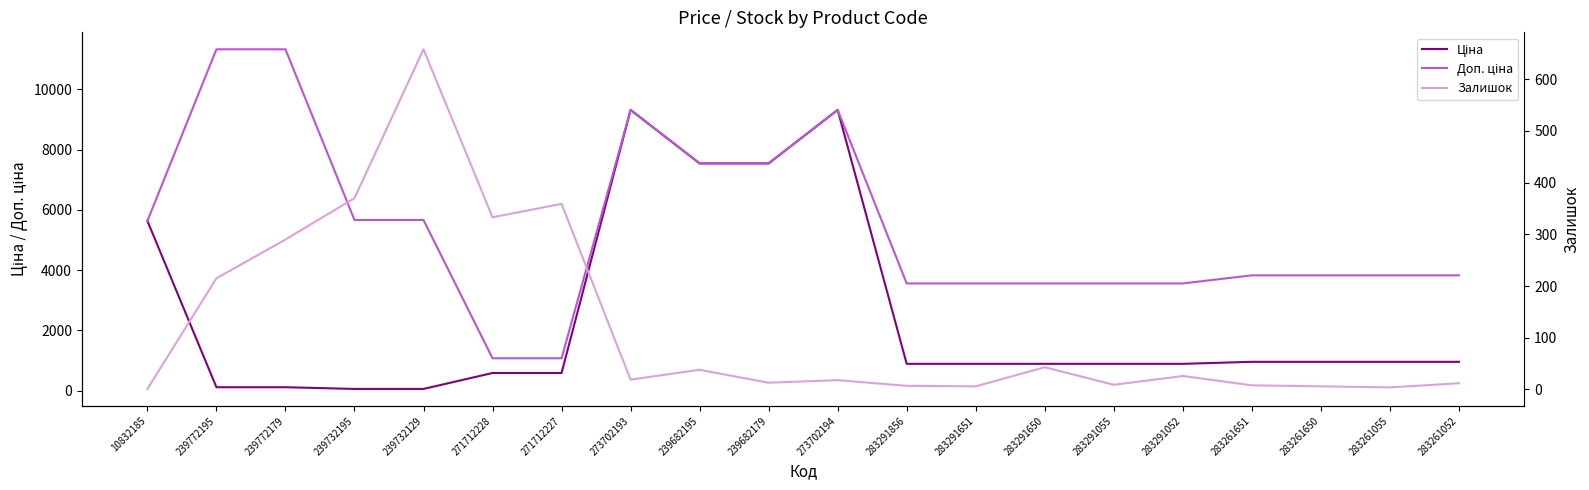

How many series are shown in this chart?

3